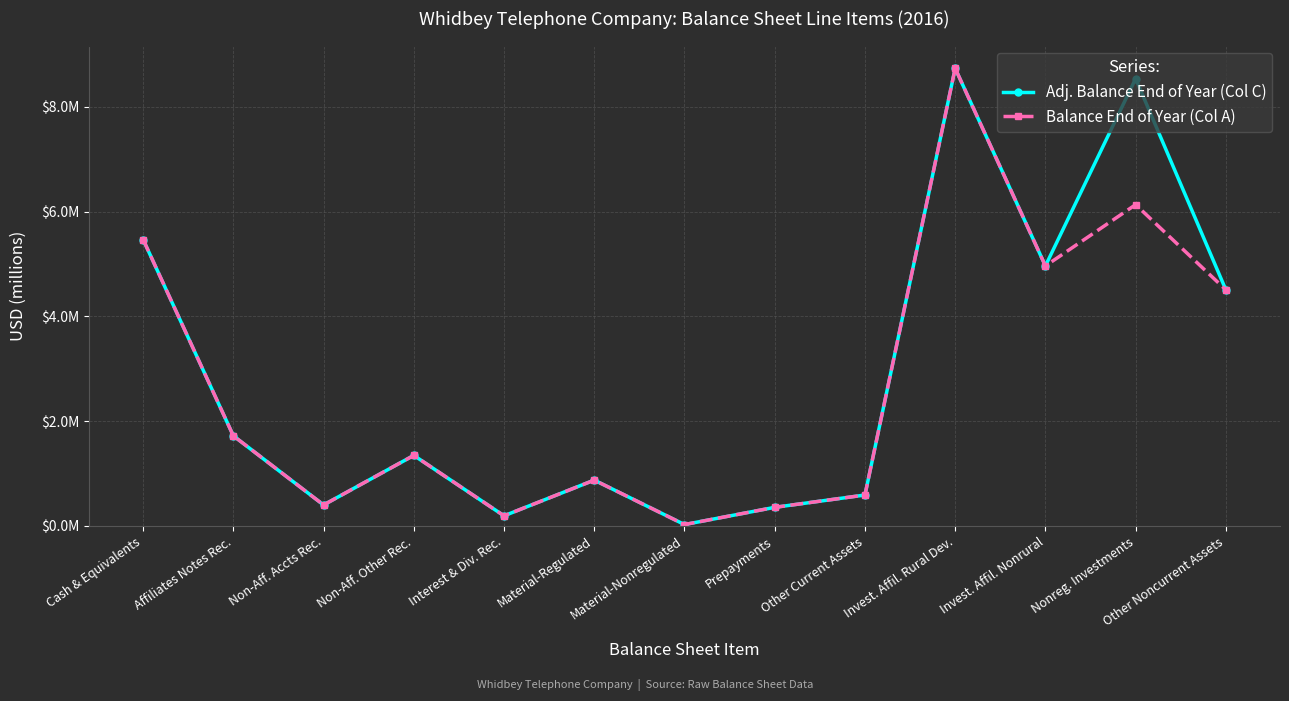

Which category has the highest value in the Balance End of Year (Col A) series?

Invest. Affil. Rural Dev.